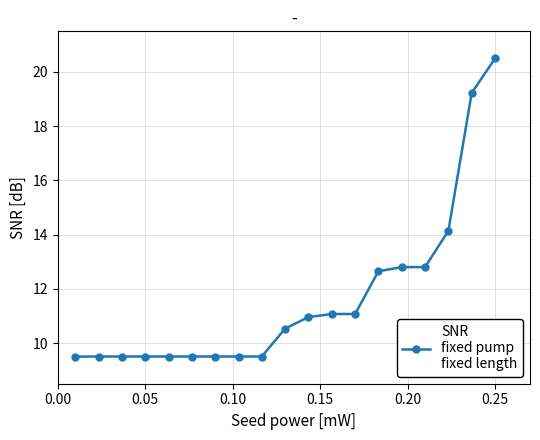

What is the difference between the second highest and second lowest values?

9.7